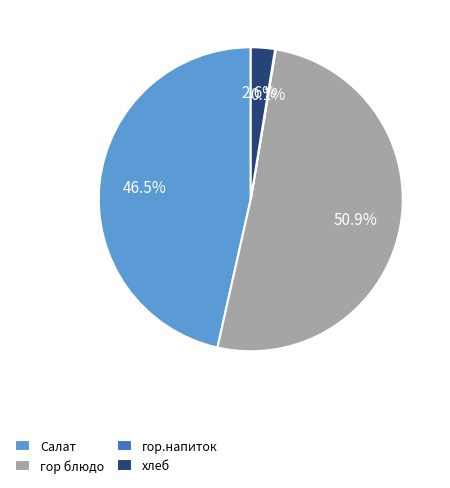

What portion of the pie excludes Салат?

53.5%